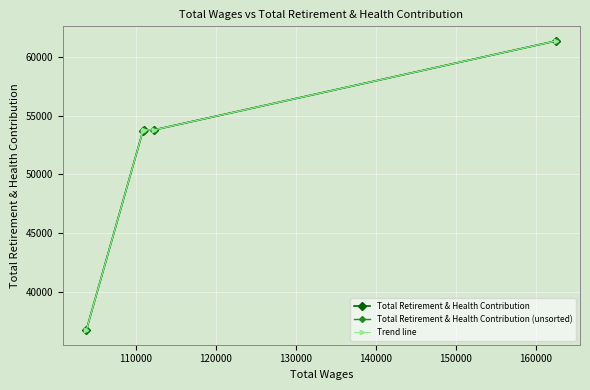

List the series in order of their peak value, lowest first.

Total Retirement & Health Contribution, Total Retirement & Health Contribution (unsorted), Trend line